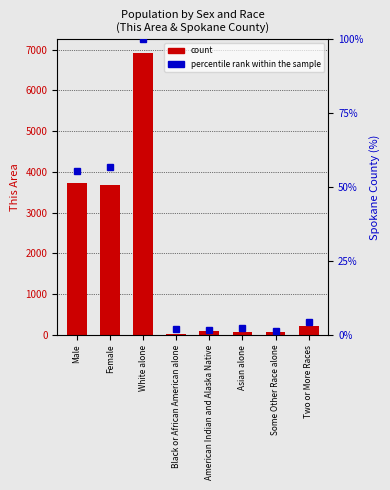

What is the difference between the highest and lowest values at Asian alone?

76.6